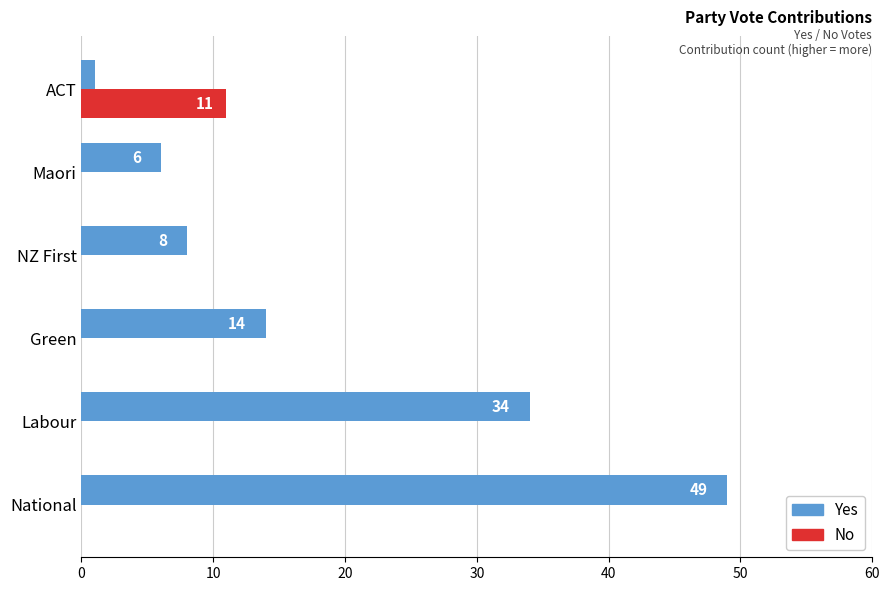

Which series has the largest total across all categories?

Yes